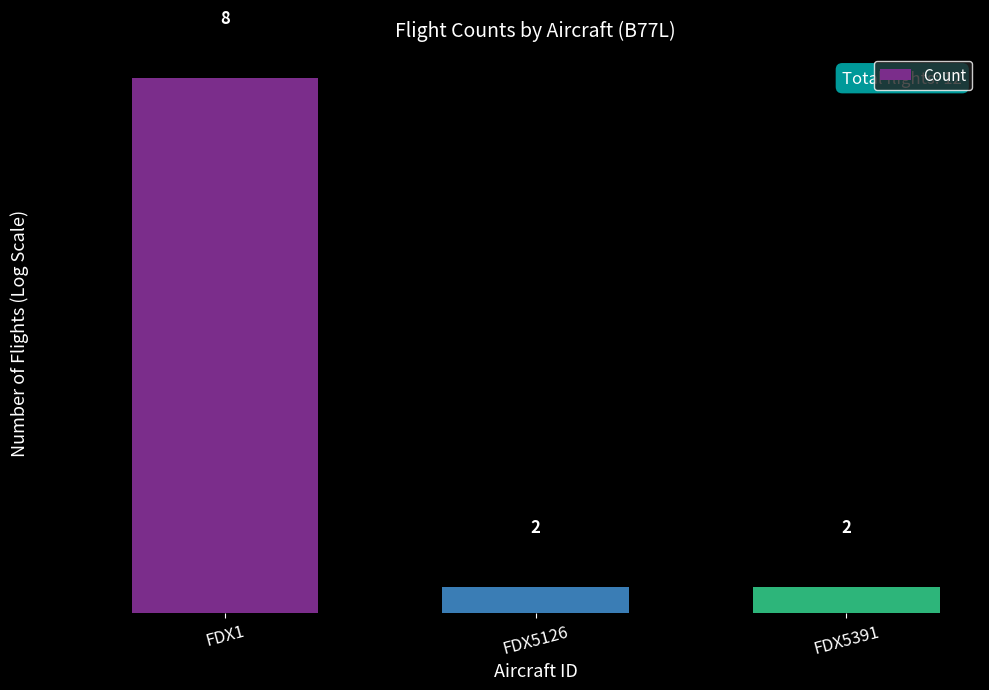

Is it true that the value at FDX5126 is 1?

False